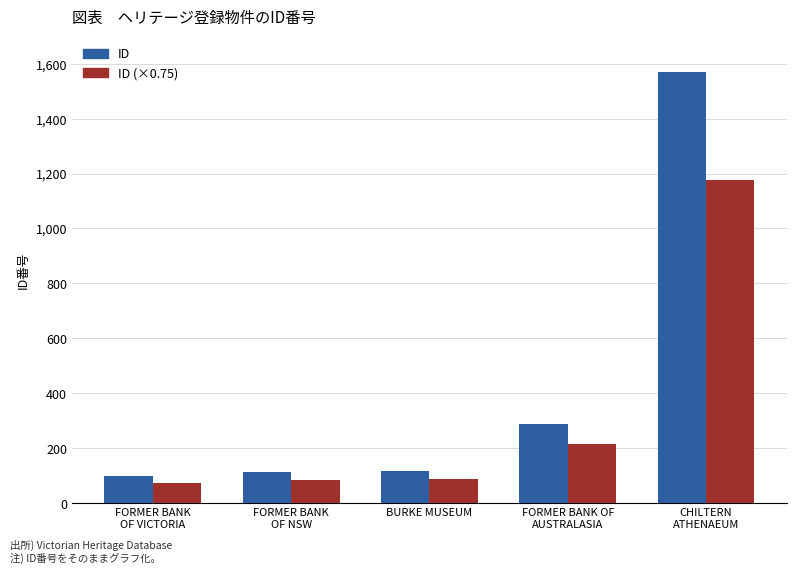

What is the spread (max minus min) of values at BURKE MUSEUM?

29.0